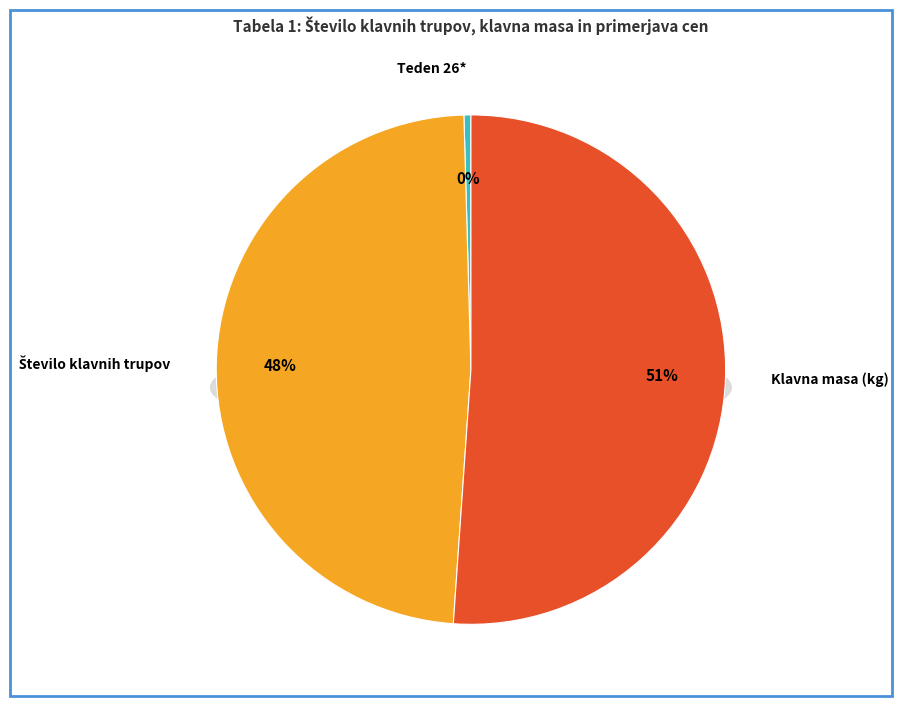

Which has a higher value, Klavna masa (kg) or Število klavnih trupov?

Klavna masa (kg)